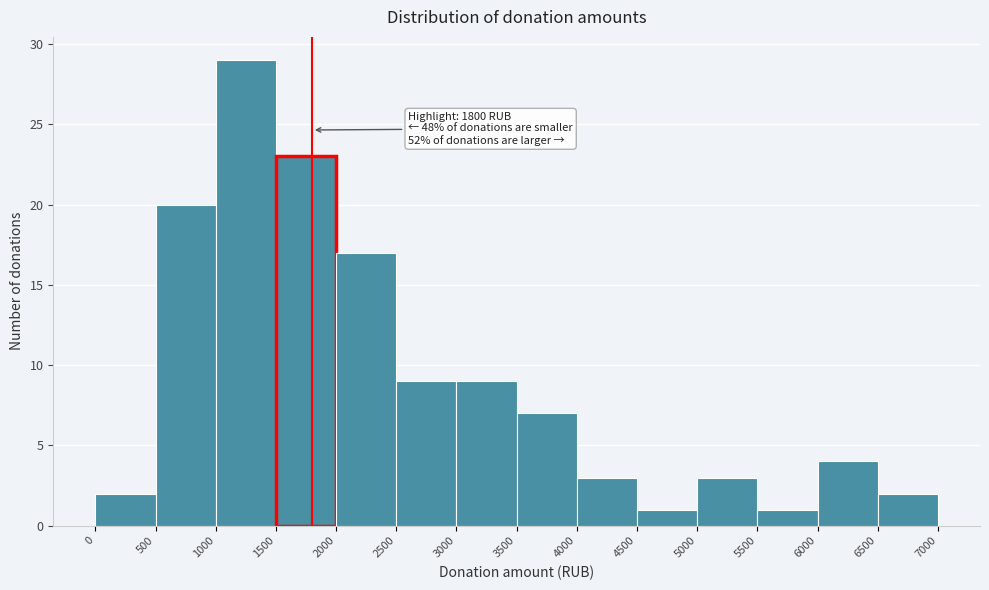

Which range on the x-axis has the tallest bar?

1000 to 1500